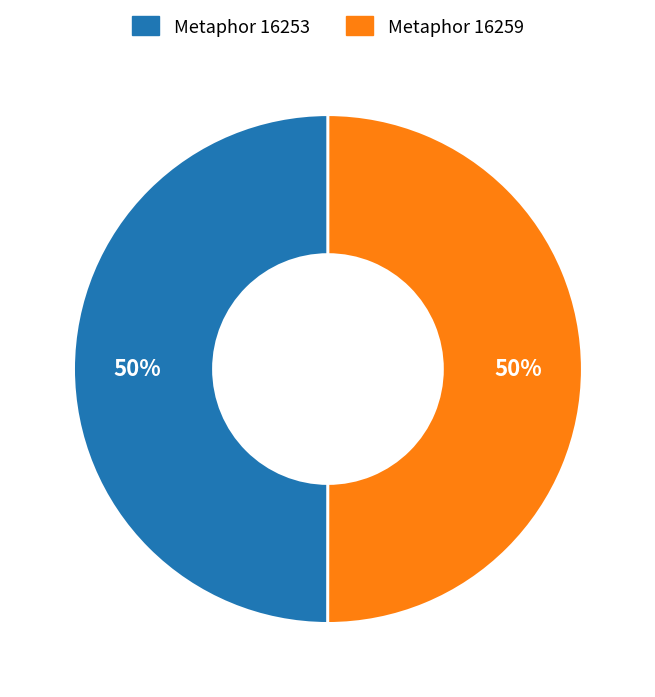

What is the ratio of the value at Metaphor 16259 to the value at Metaphor 16253?

1.0